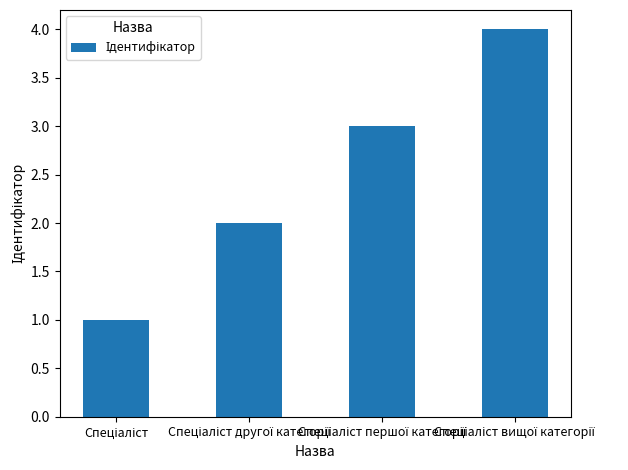

What is the maximum value shown in the chart?

4